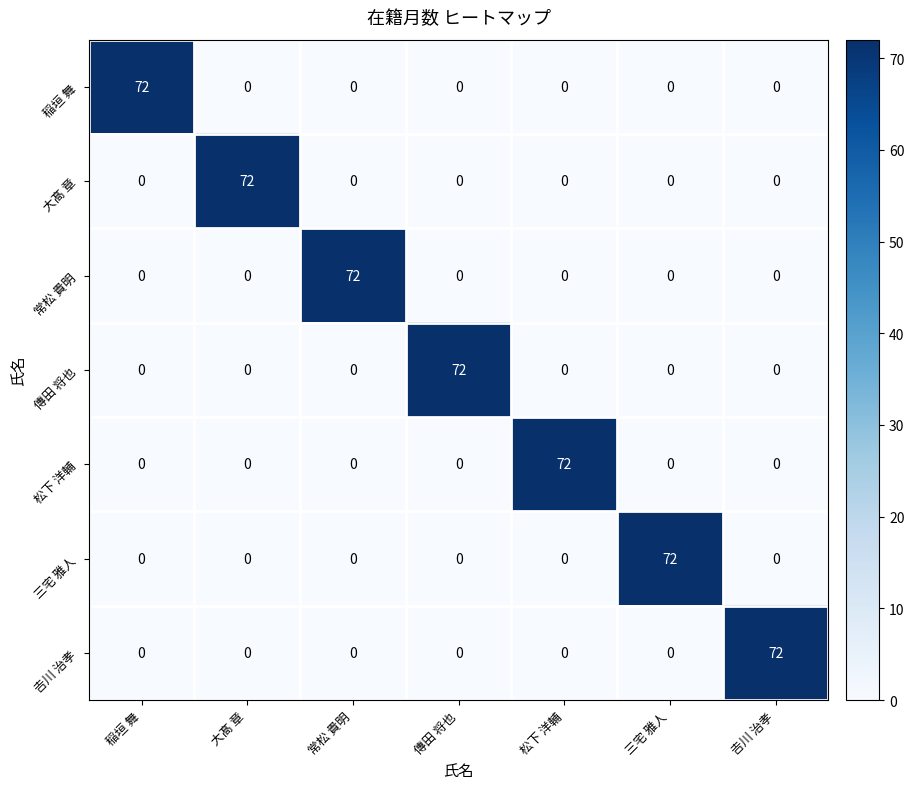

What is the difference between the maximum and minimum values in the 稲垣 舞 series?

72